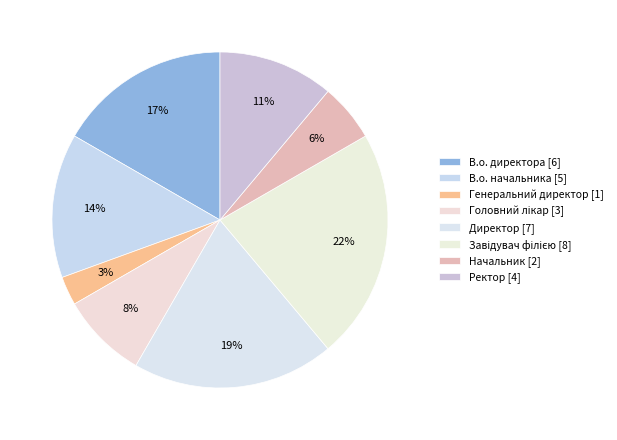

Combined, what portion of the pie is Директор and Генеральний директор?

22.2%